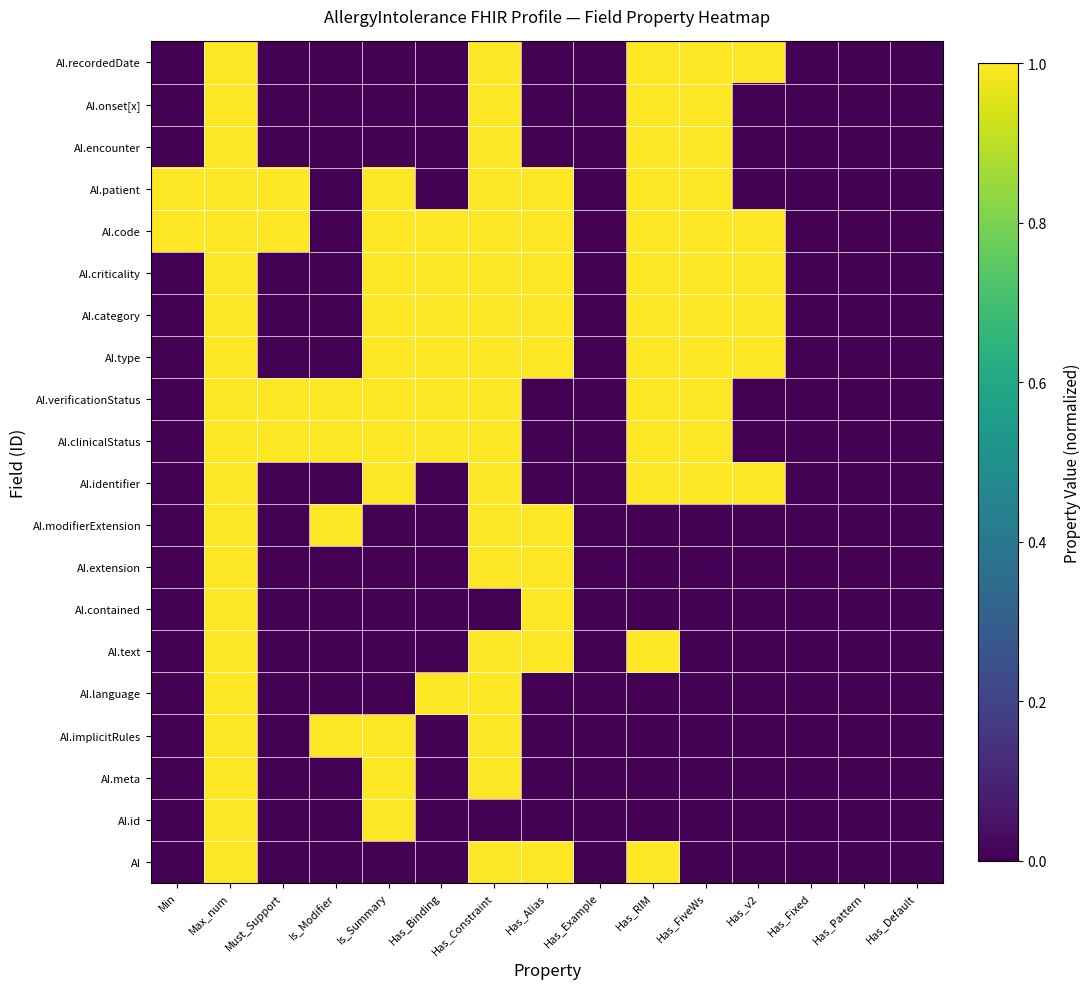

Between Has_FiveWs and Must_Support, which is larger?

Has_FiveWs